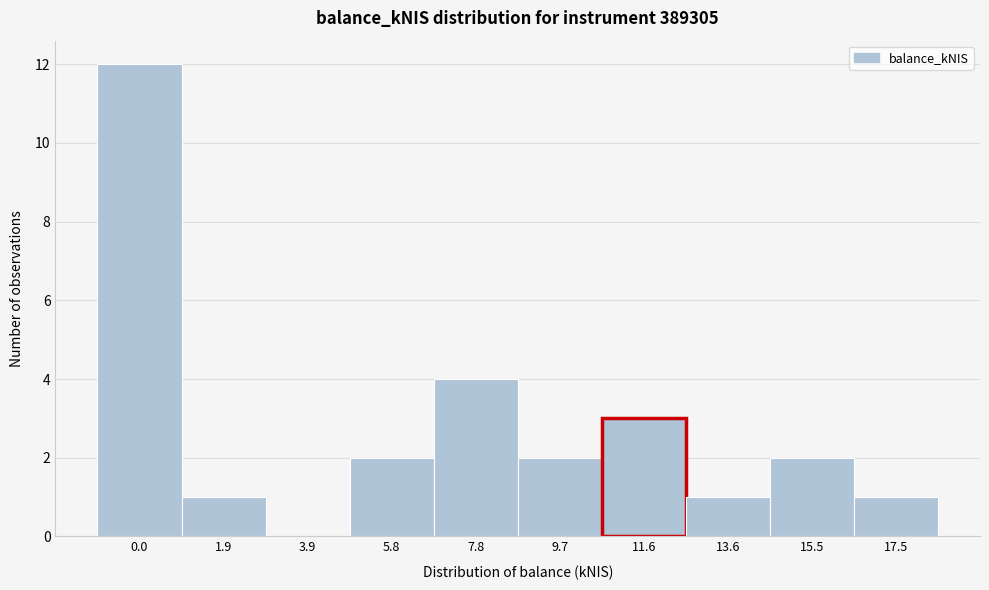

Reading left to right, transcribe all the data shown in this chart.

0.0=12	1.9=1	3.9=0	5.8=2	7.8=4	9.7=2	11.6=3	13.6=1	15.5=2	17.5=1